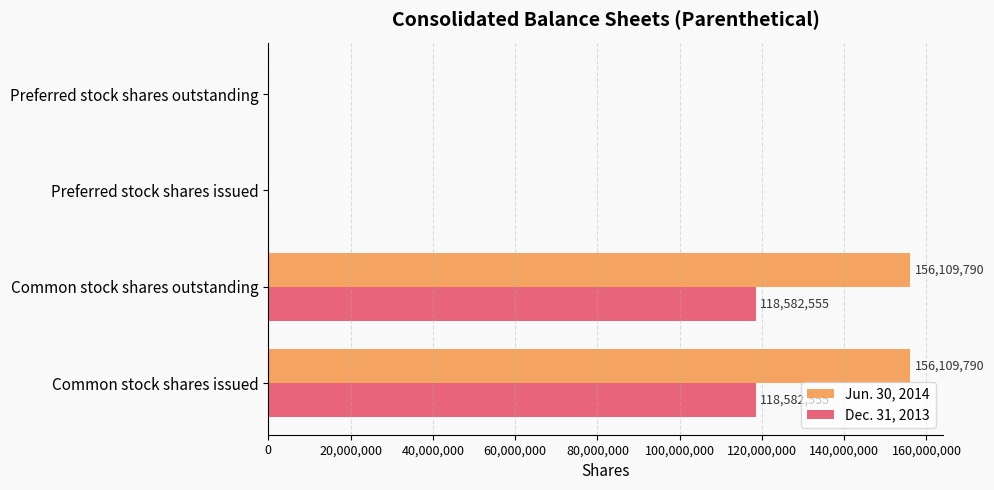

Which series has the largest total across all categories?

Jun. 30, 2014